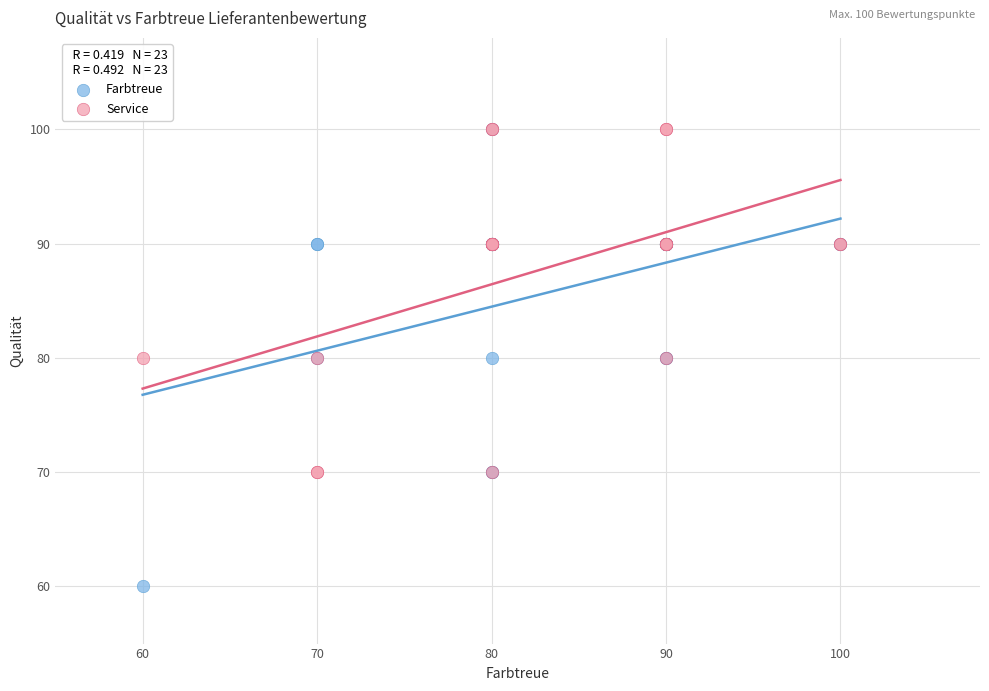

What are all the series names shown in the legend?

Farbtreue, Service